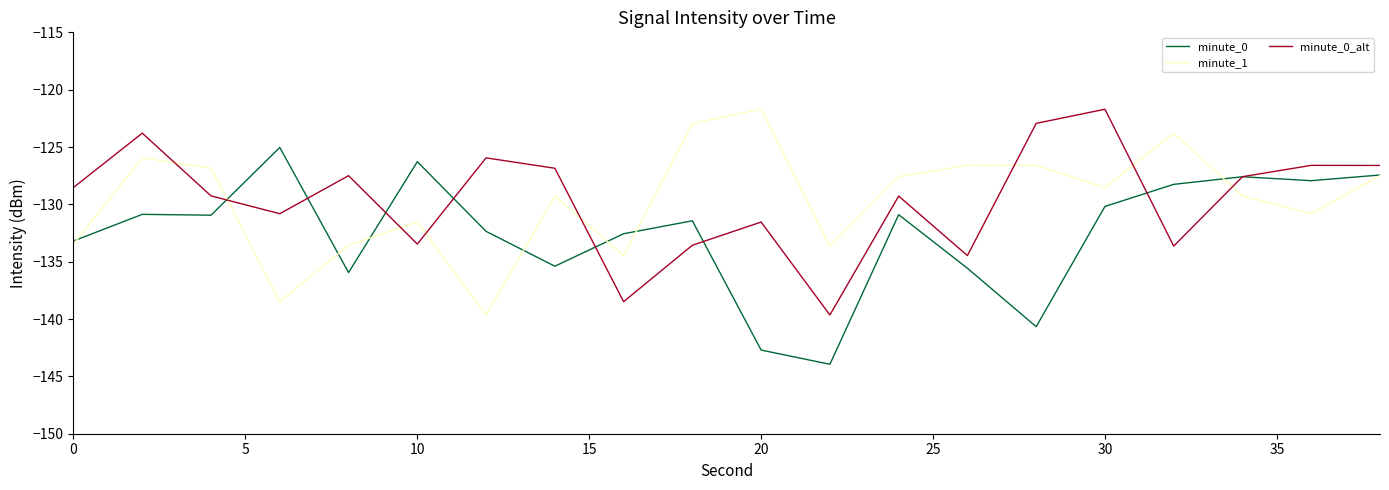

What is the smallest value displayed?

-143.9